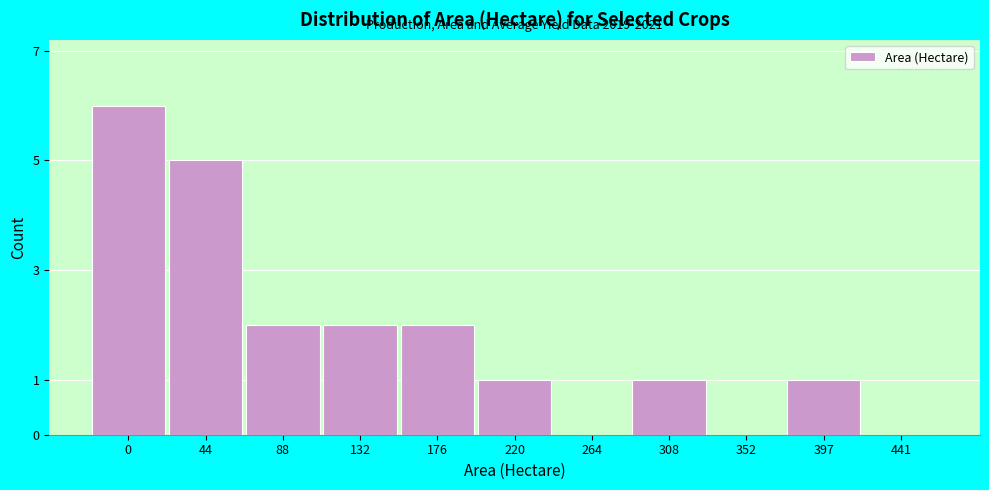

Reading right to left, list all the values displayed in this chart.

441=0	397=1	352=0	308=1	264=0	220=1	176=2	132=2	88=2	44=5	0=6